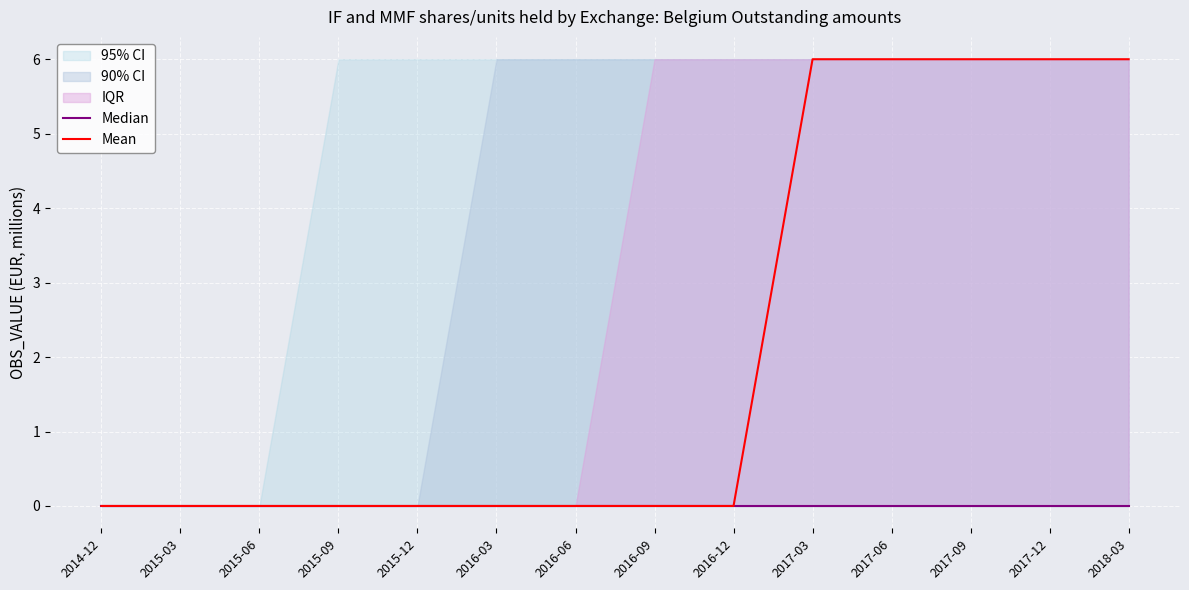

Rank the categories by Mean value from highest to lowest.

2017-03, 2017-06, 2017-09, 2017-12, 2018-03, 2014-12, 2015-03, 2015-06, 2015-09, 2015-12, 2016-03, 2016-06, 2016-09, 2016-12